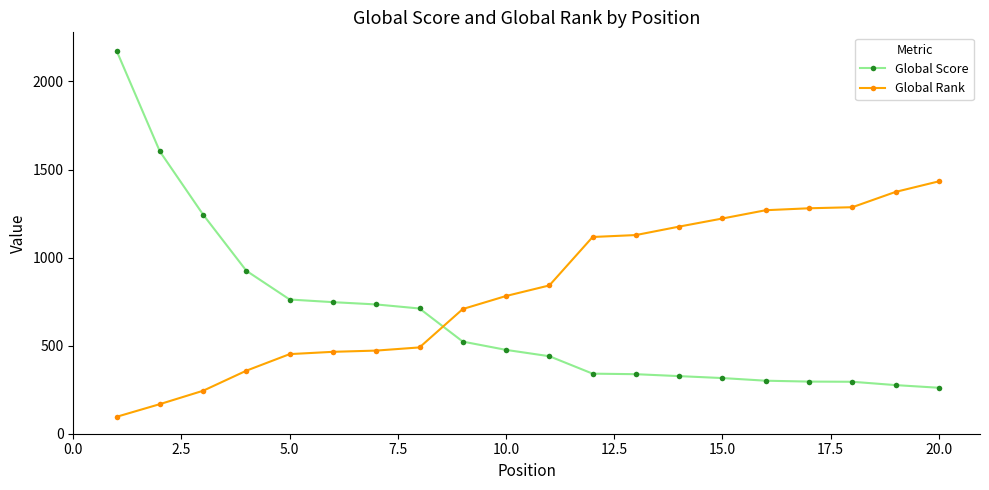

At how many categories does at least one series exceed 899?

13